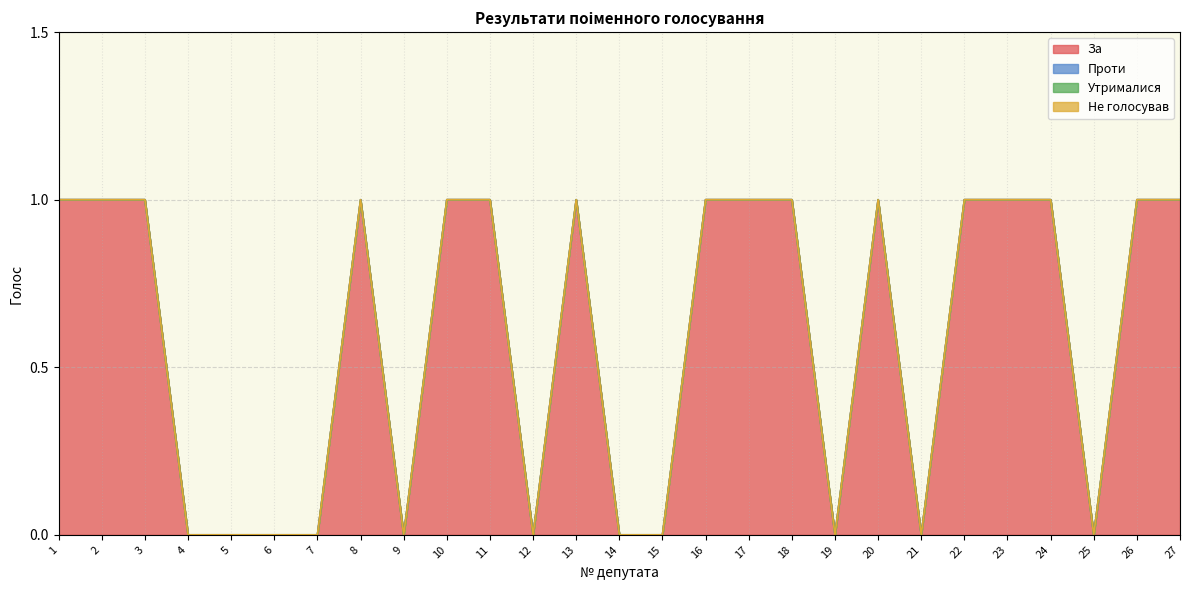

Count the number of data series in this chart.

4